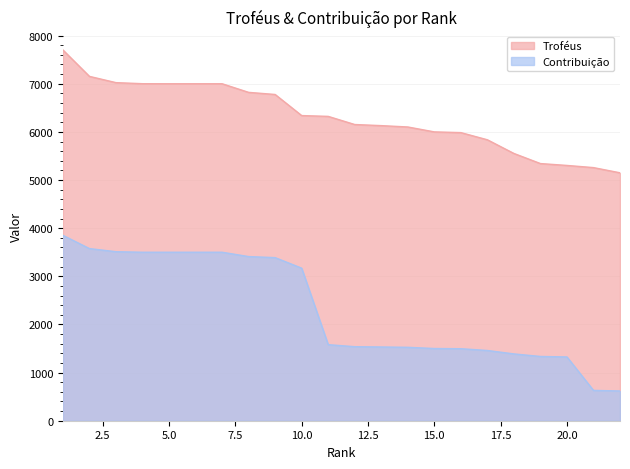

What is the smallest value displayed?

618